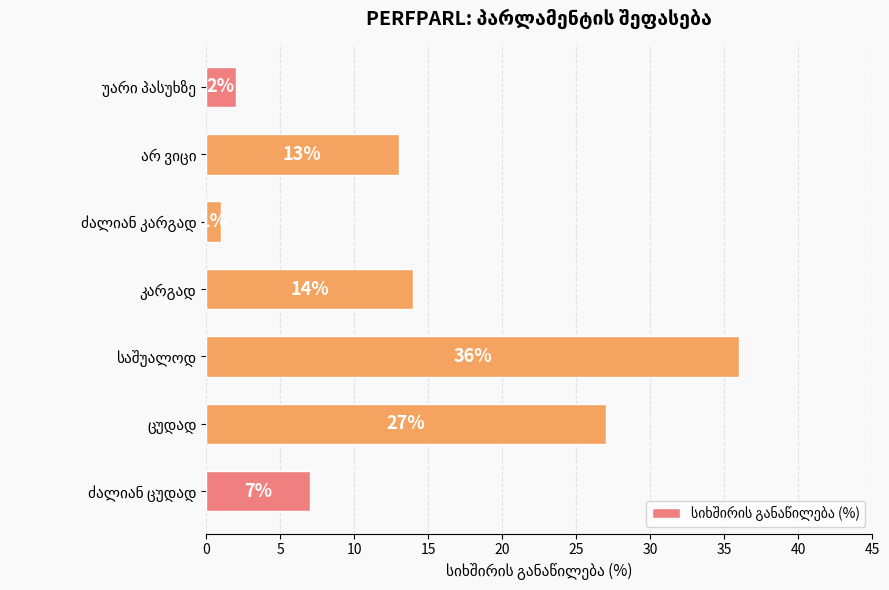

What is the difference between the maximum and minimum values?

35